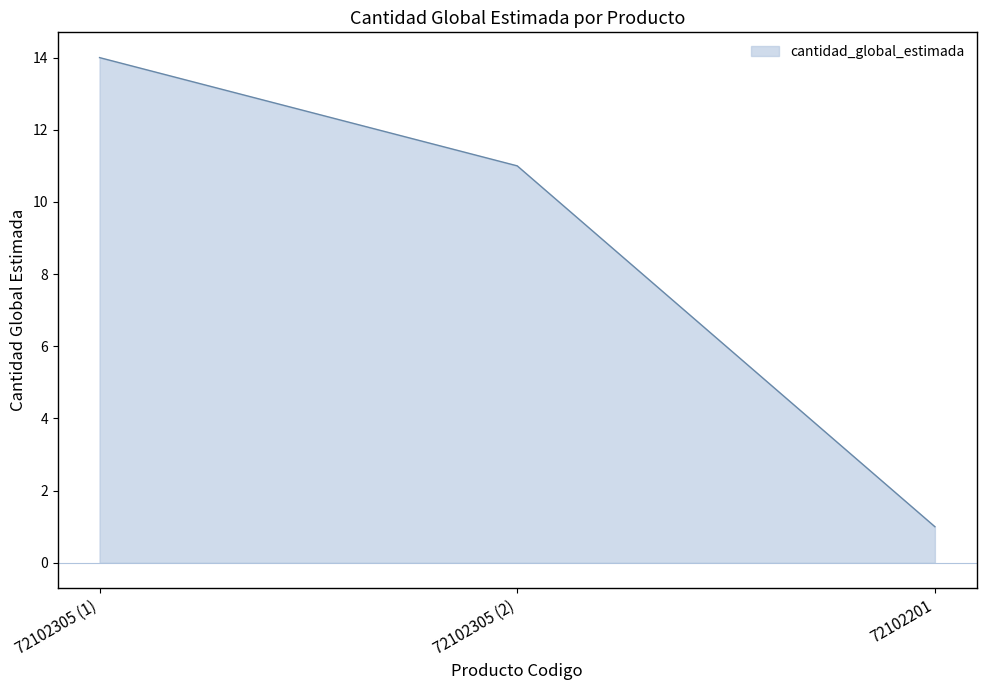

What is the ratio of the value at 72102305 (1) to the value at 72102305 (2)?

1.3